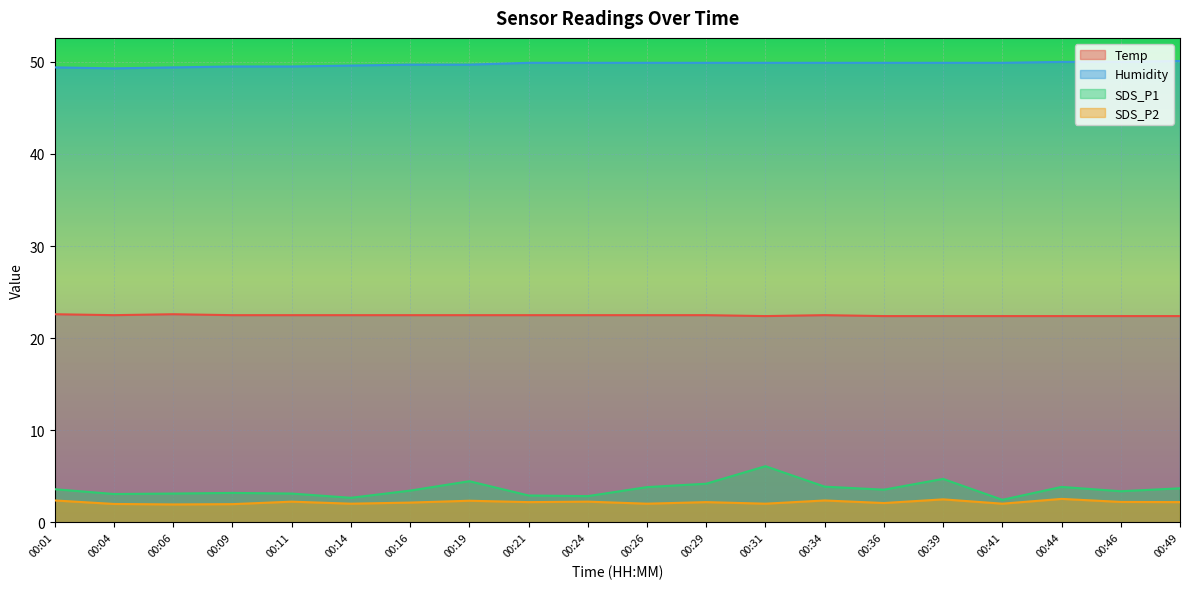

What are all the series names shown in the legend?

Temp, Humidity, SDS_P1, SDS_P2